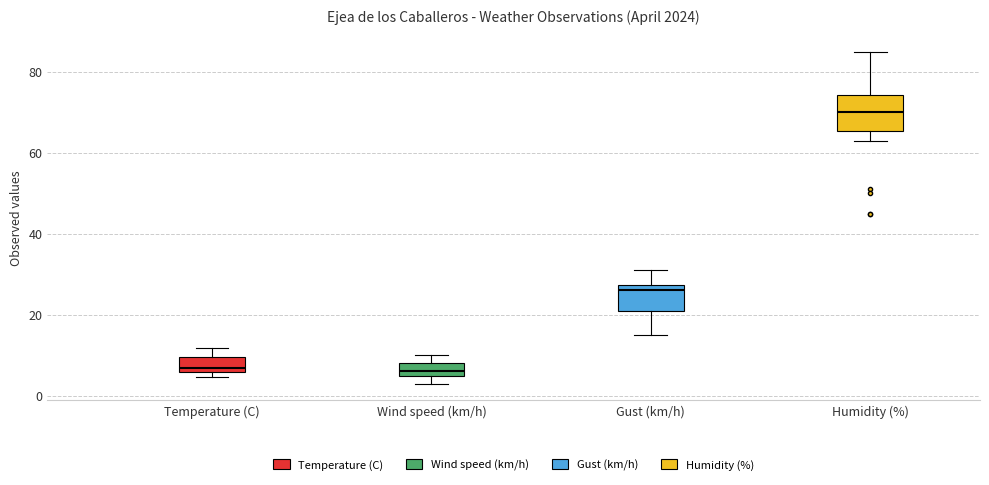

Which box is the tallest, from its lower edge to its upper edge?

Humidity (%)